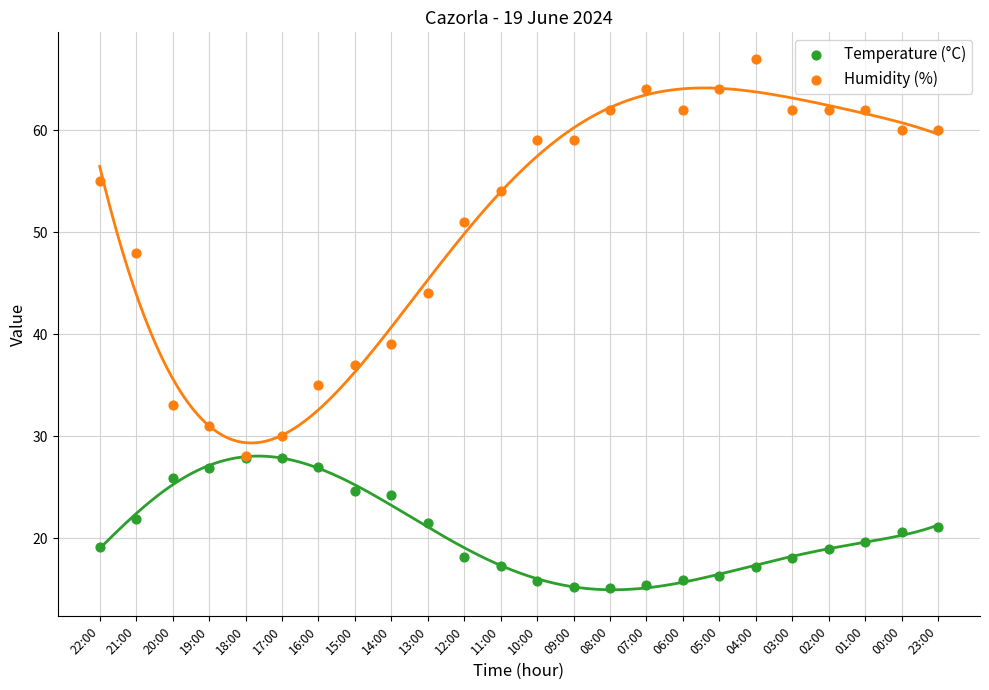

Across all series, what Y value is closest to 41?

39.0